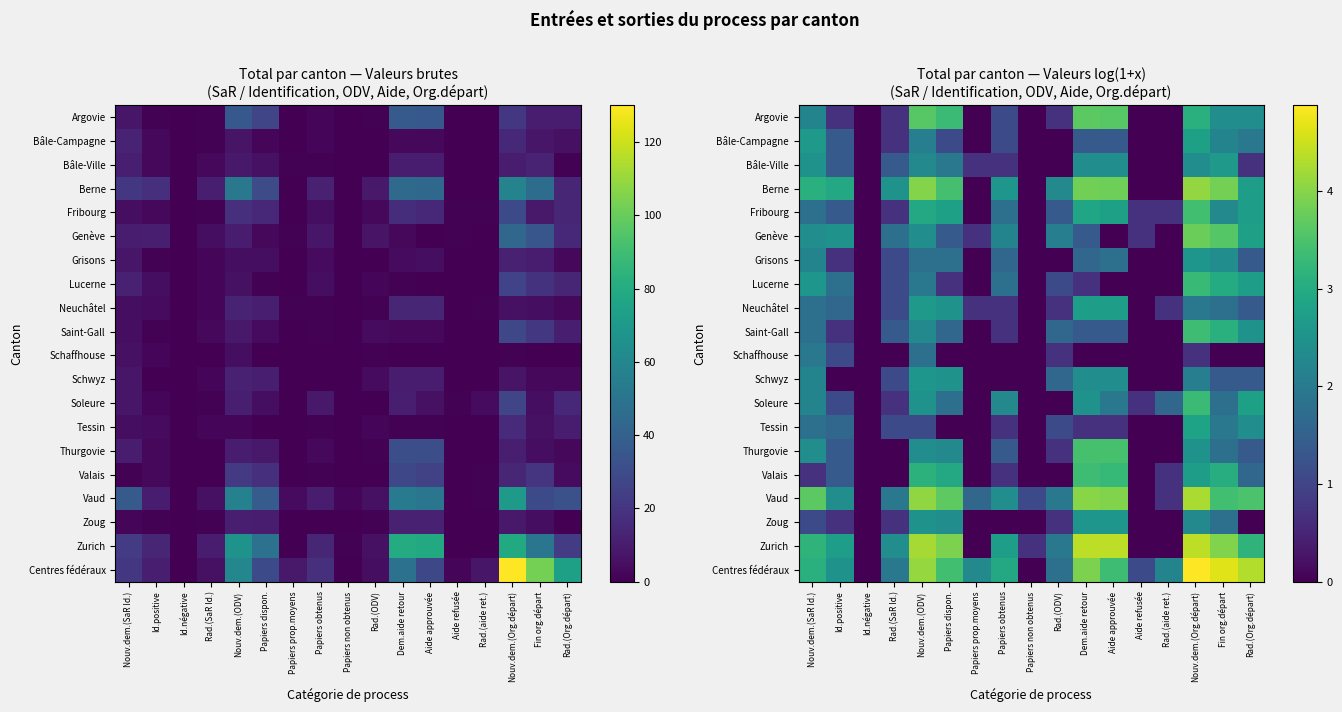

Read the Bâle-Campagne value at Nouv.dem.(SaR Id.).

2.6